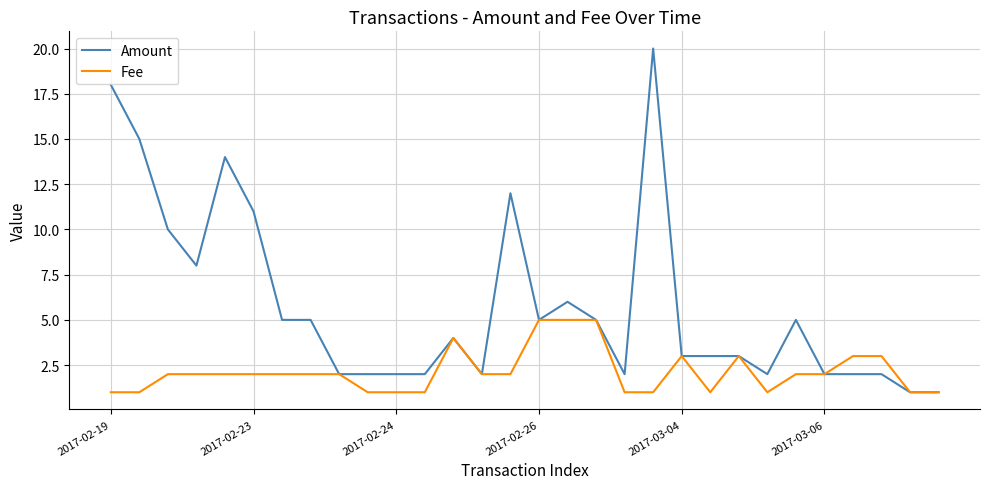

Which series has the widest spread of values?

Amount